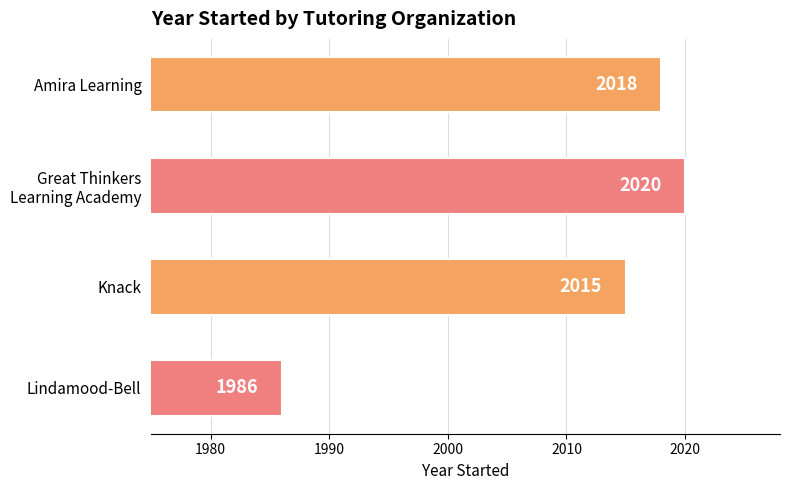

True or false: the data shows 2015 at Knack.

True